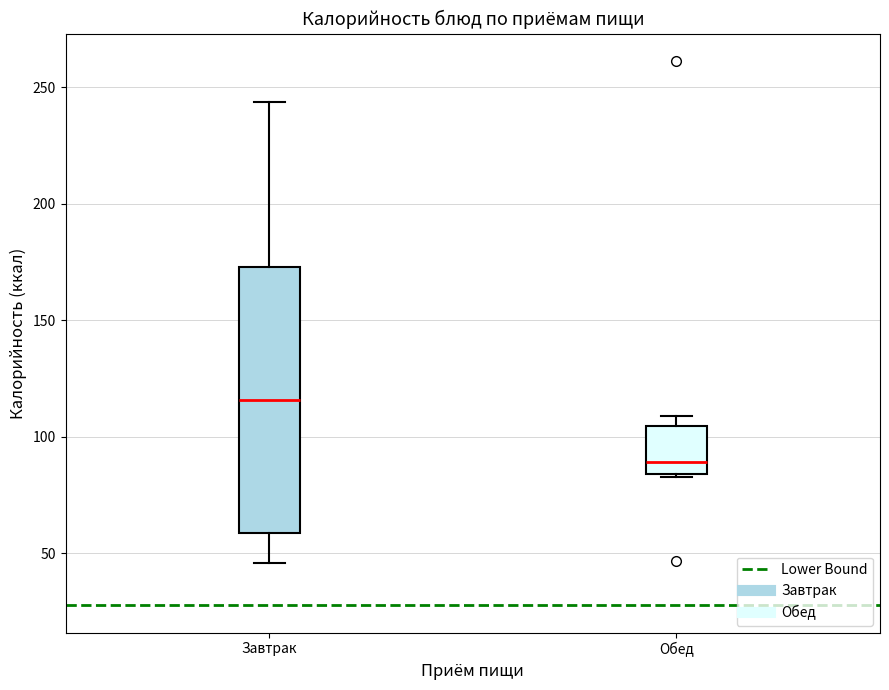

Which box has the highest median line?

Завтрак